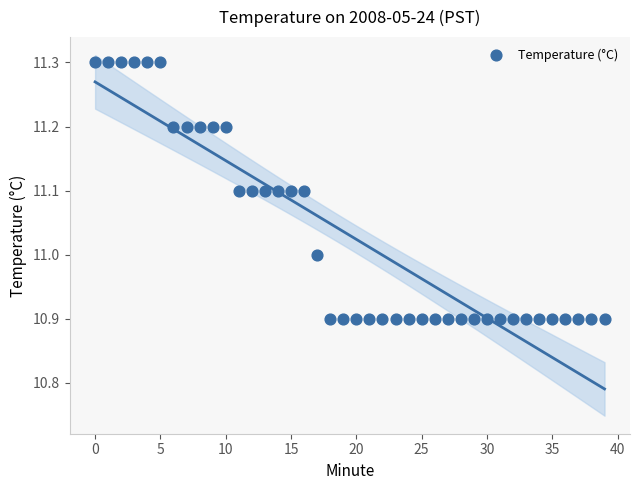

What is the range of Y values (max minus min)?

0.4